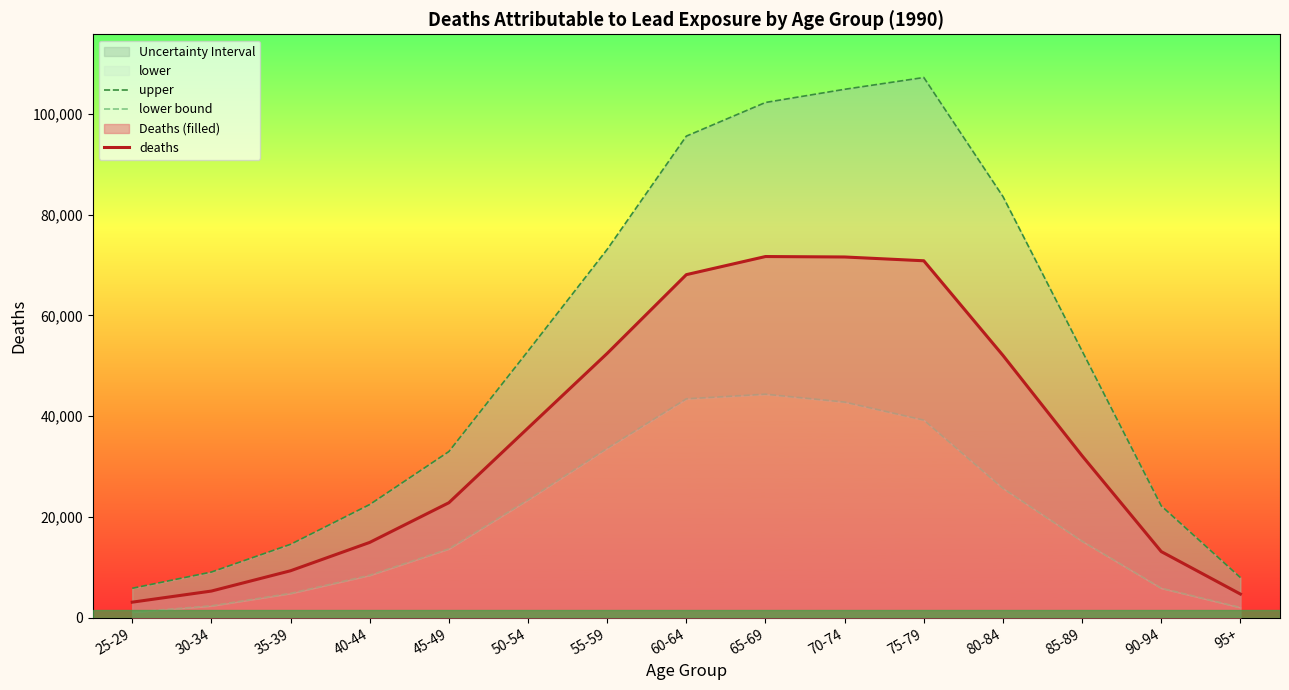

Rank the series at 95+ from highest to lowest value.

upper, deaths, lower bound